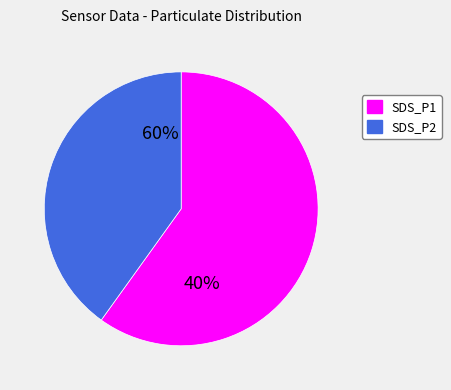

Do SDS_P1 and SDS_P2 together represent more than half of the pie?

Yes